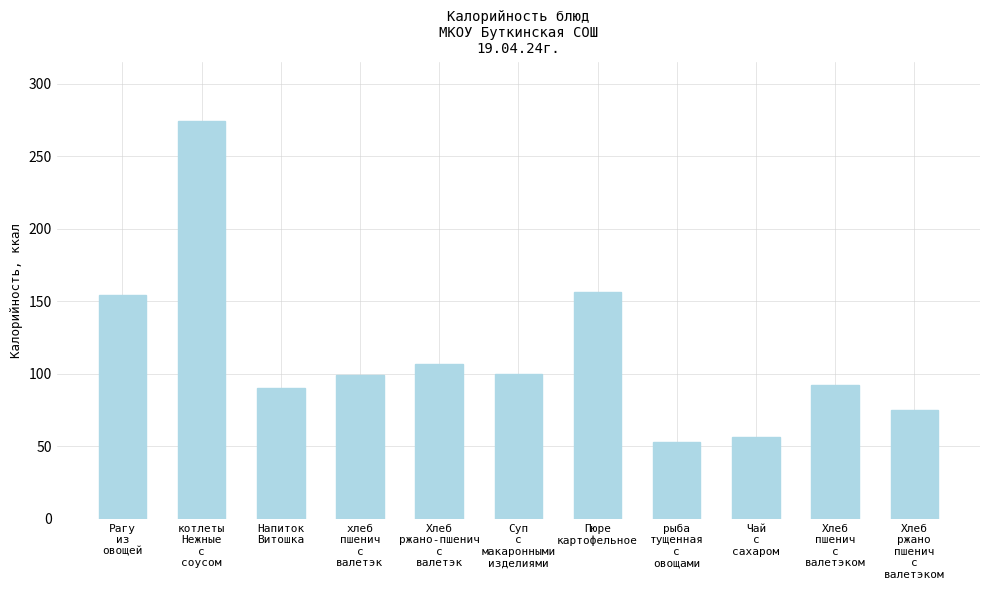

What is the label of the 5th bar from the right?

Пюре
картофельное